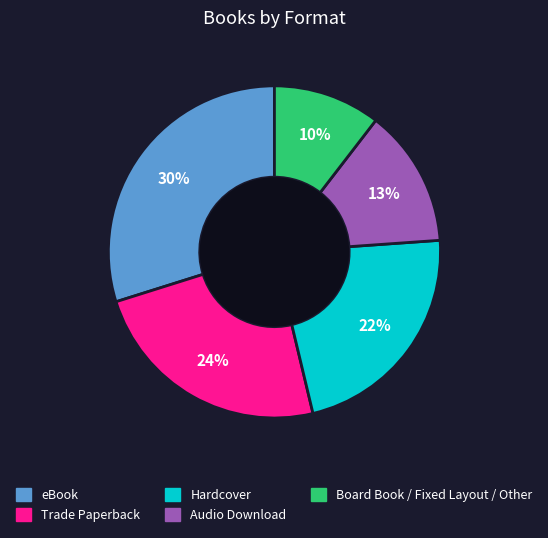

What percentage is the eBook slice, to the nearest percent?

30%